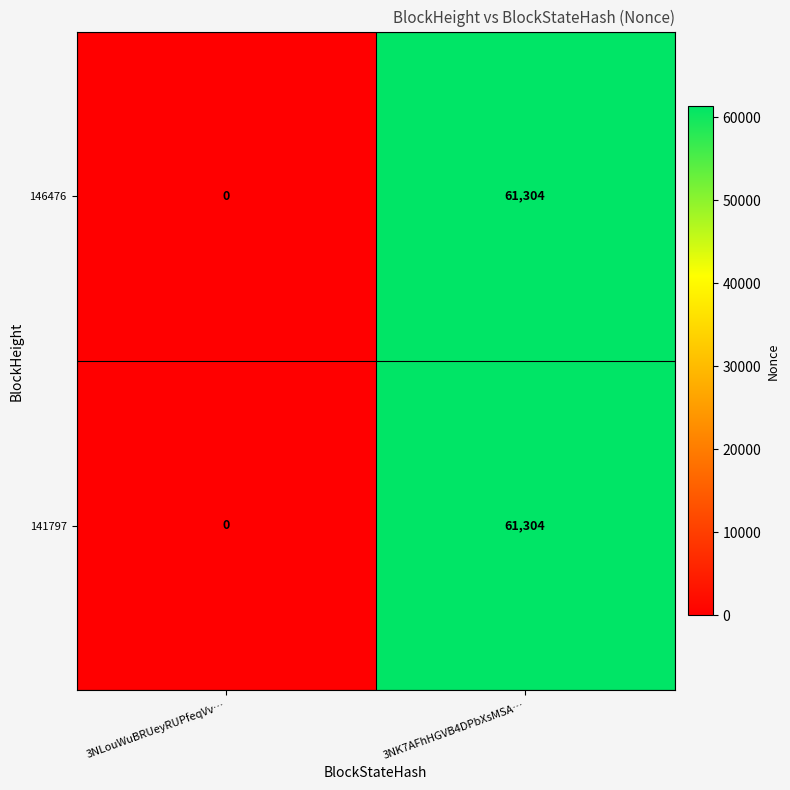

What is the total value across all series at 3NK7AFhHGVB4DPbXsMSA…?

122608